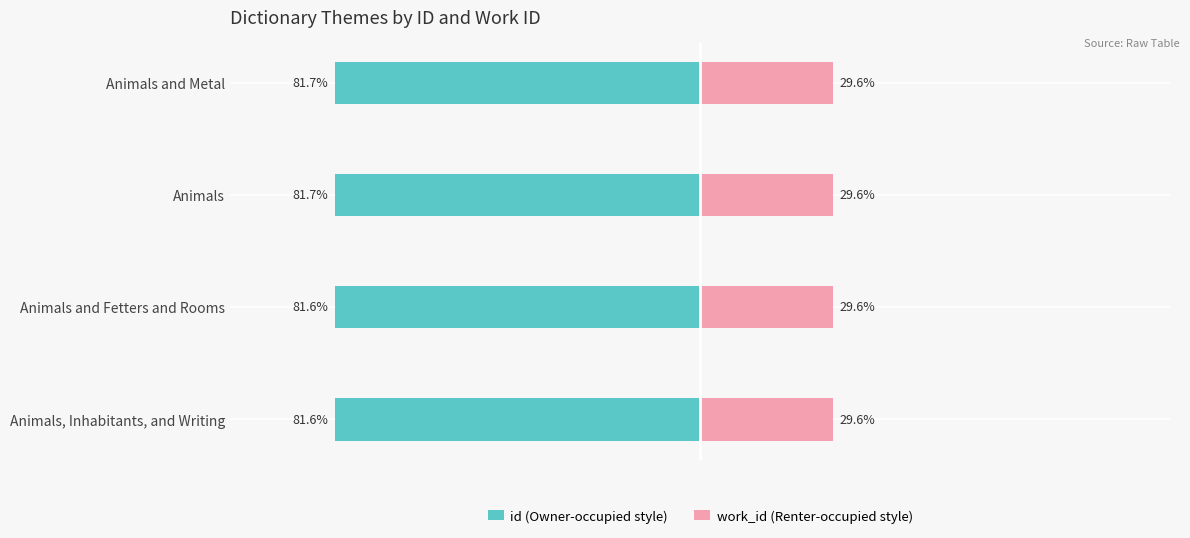

Is it true that id equals -55.3 at Animals and Fetters and Rooms?

False